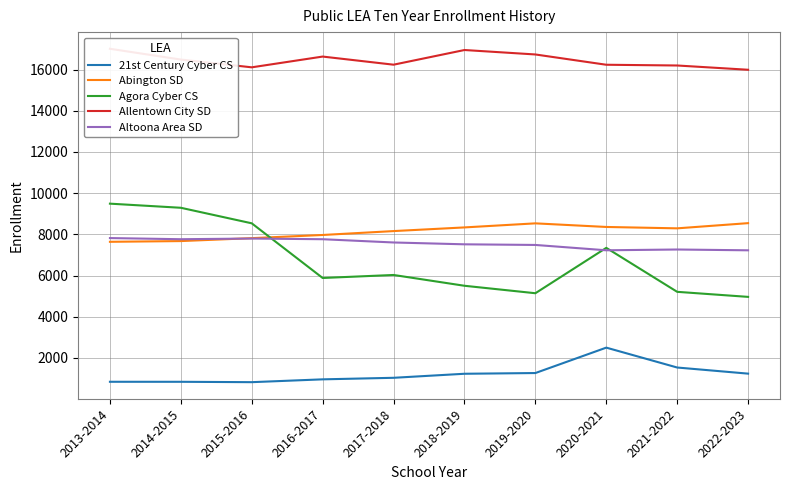

What is the lowest value of the Abington SD series?

7639